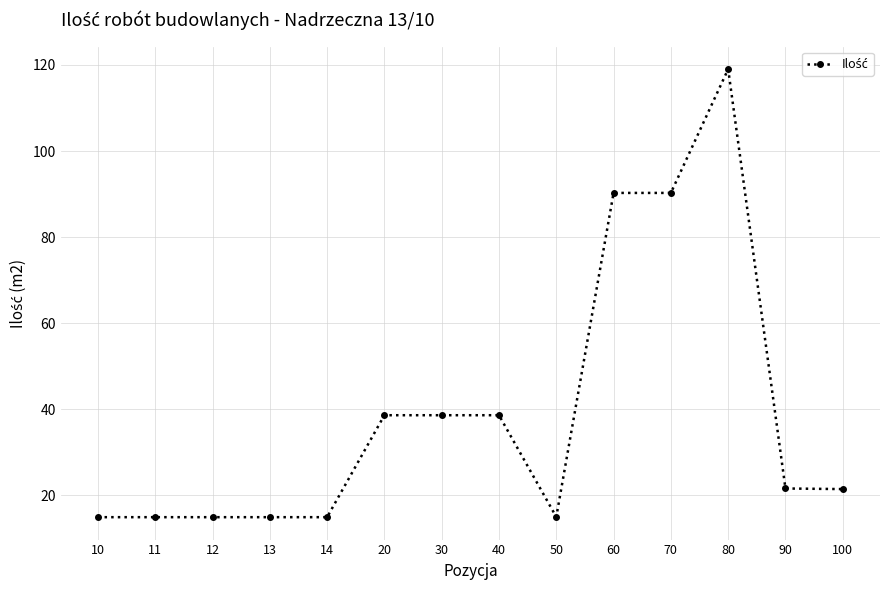

What is the difference between the values at 40 and 90?

17.0